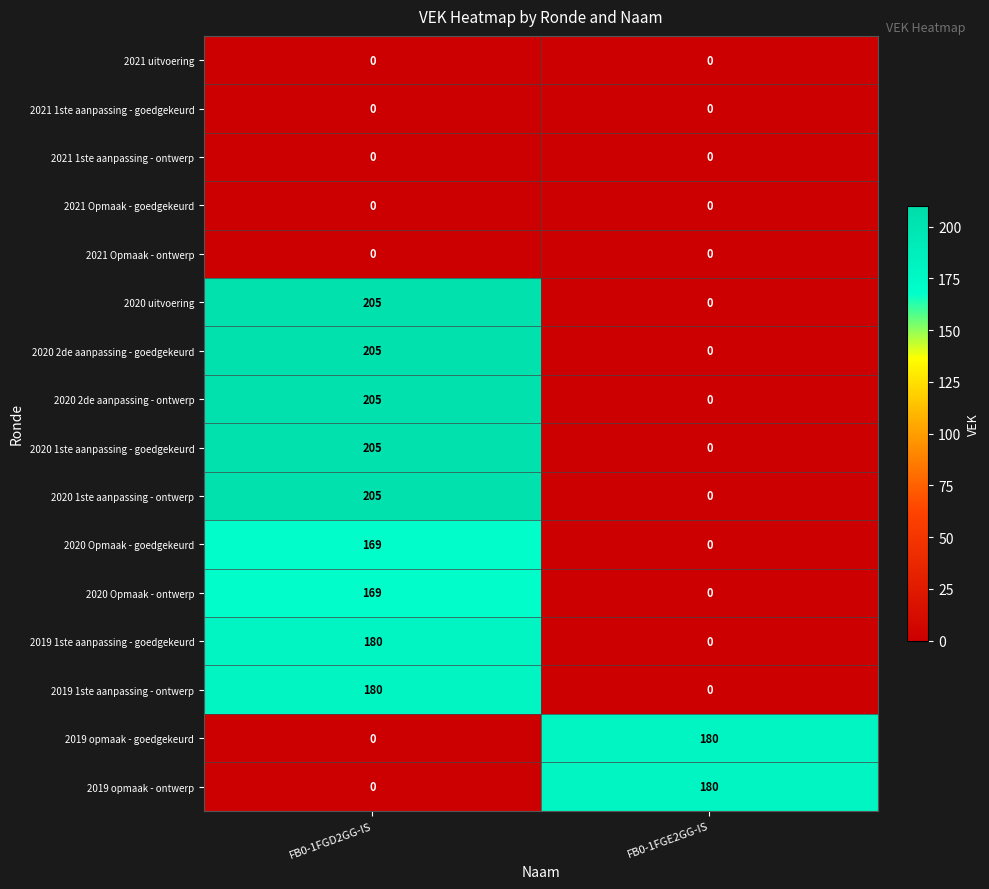

At which label is 2020 2de aanpassing - goedgekeurd closest to 102?

FB0-1FGE2GG-IS